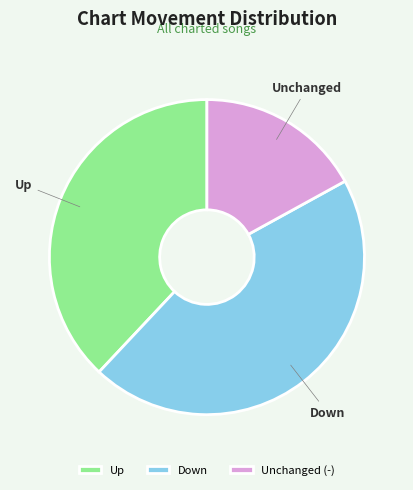

Does any single category account for the majority?

No